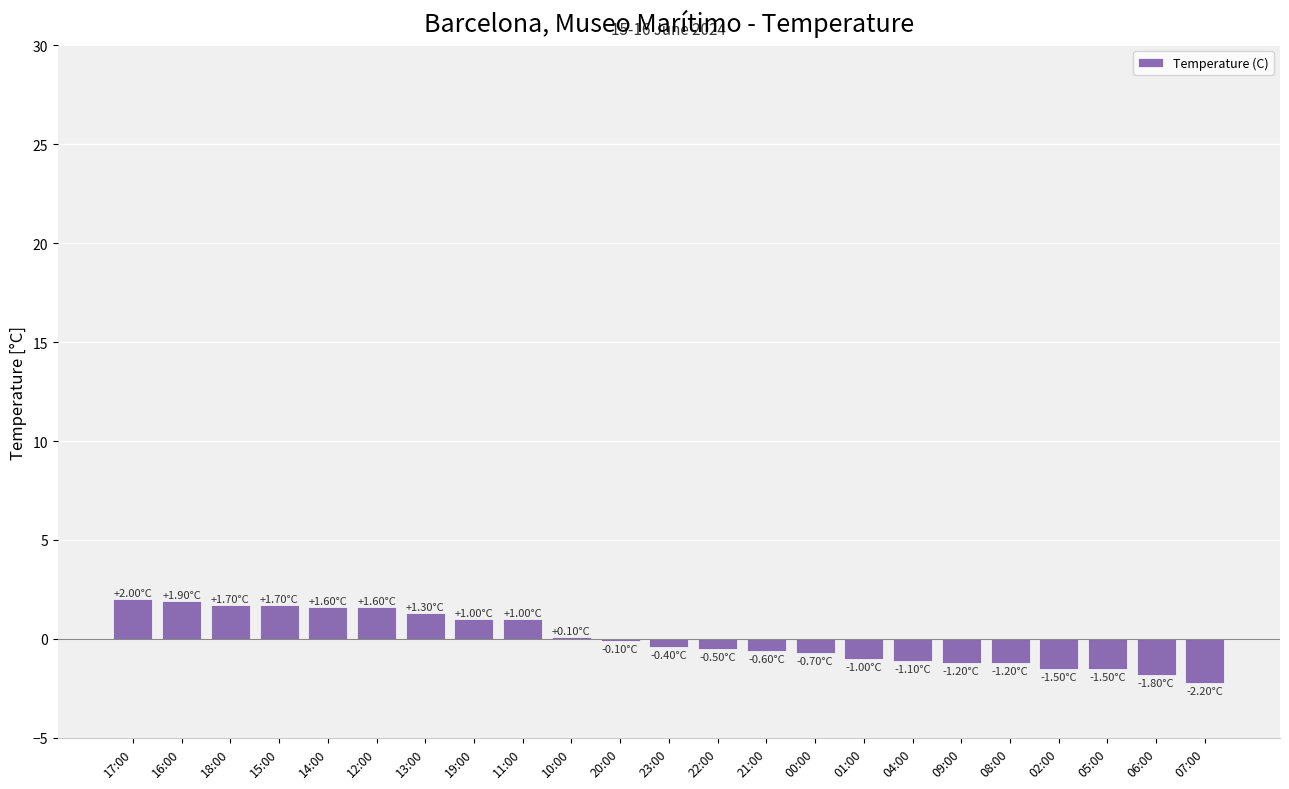

Between 19:00 and 16:00, which is larger?

16:00